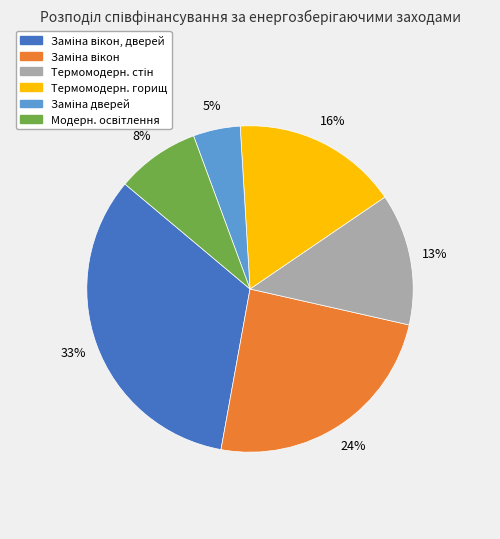

To the nearest percent, what is the average slice percentage?

17%